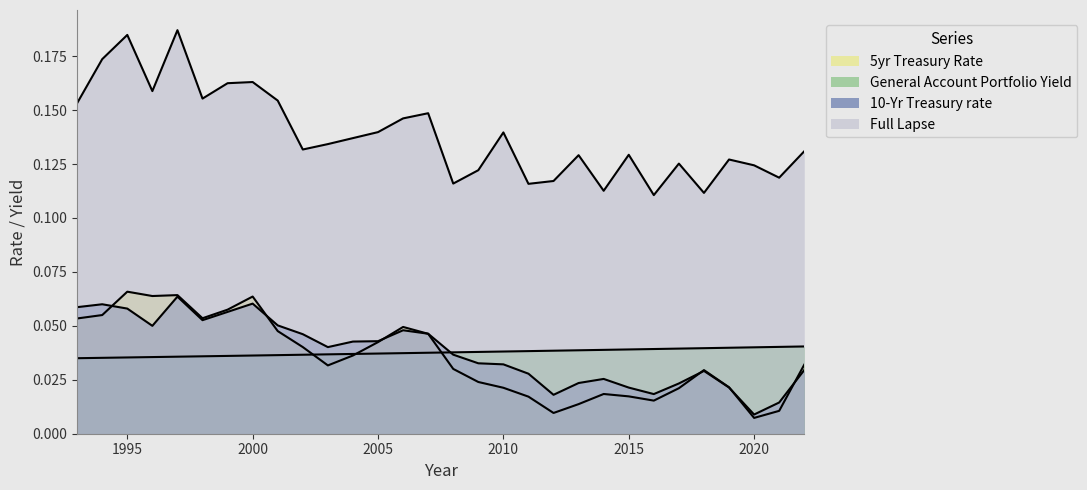

Reading left to right, transcribe all the data shown in this chart.

5yr Treasury Rate: 1993=0.1	1994=0.1	1995=0.1	1996=0.1	1997=0.1	1998=0.1	1999=0.1	2000=0.1	2001=0.0	2002=0.0	2003=0.0	2004=0.0	2005=0.0	2006=0.0	2007=0.0	2008=0.0	2009=0.0	2010=0.0	2011=0.0	2012=0.0	2013=0.0	2014=0.0	2015=0.0	2016=0.0	2017=0.0	2018=0.0	2019=0.0	2020=0.0	2021=0.0	2022=0.0
General Account Portfolio Yield: 1993=0.0	1994=0.0	1995=0.0	1996=0.0	1997=0.0	1998=0.0	1999=0.0	2000=0.0	2001=0.0	2002=0.0	2003=0.0	2004=0.0	2005=0.0	2006=0.0	2007=0.0	2008=0.0	2009=0.0	2010=0.0	2011=0.0	2012=0.0	2013=0.0	2014=0.0	2015=0.0	2016=0.0	2017=0.0	2018=0.0	2019=0.0	2020=0.0	2021=0.0	2022=0.0
10-Yr Treasury rate: 1993=0.1	1994=0.1	1995=0.1	1996=0.1	1997=0.1	1998=0.1	1999=0.1	2000=0.1	2001=0.1	2002=0.0	2003=0.0	2004=0.0	2005=0.0	2006=0.0	2007=0.0	2008=0.0	2009=0.0	2010=0.0	2011=0.0	2012=0.0	2013=0.0	2014=0.0	2015=0.0	2016=0.0	2017=0.0	2018=0.0	2019=0.0	2020=0.0	2021=0.0	2022=0.0
Full Lapse: 1993=0.2	1994=0.2	1995=0.2	1996=0.2	1997=0.2	1998=0.2	1999=0.2	2000=0.2	2001=0.2	2002=0.1	2003=0.1	2004=0.1	2005=0.1	2006=0.1	2007=0.1	2008=0.1	2009=0.1	2010=0.1	2011=0.1	2012=0.1	2013=0.1	2014=0.1	2015=0.1	2016=0.1	2017=0.1	2018=0.1	2019=0.1	2020=0.1	2021=0.1	2022=0.1